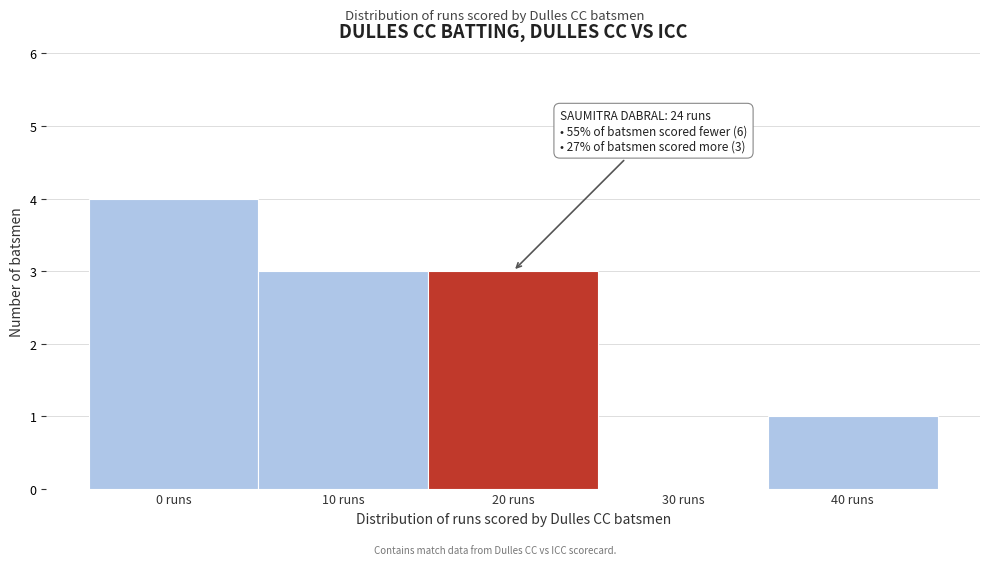

Reading right to left, transcribe all the data shown in this chart.

40 runs=1	30 runs=0	20 runs=3	10 runs=3	0 runs=4